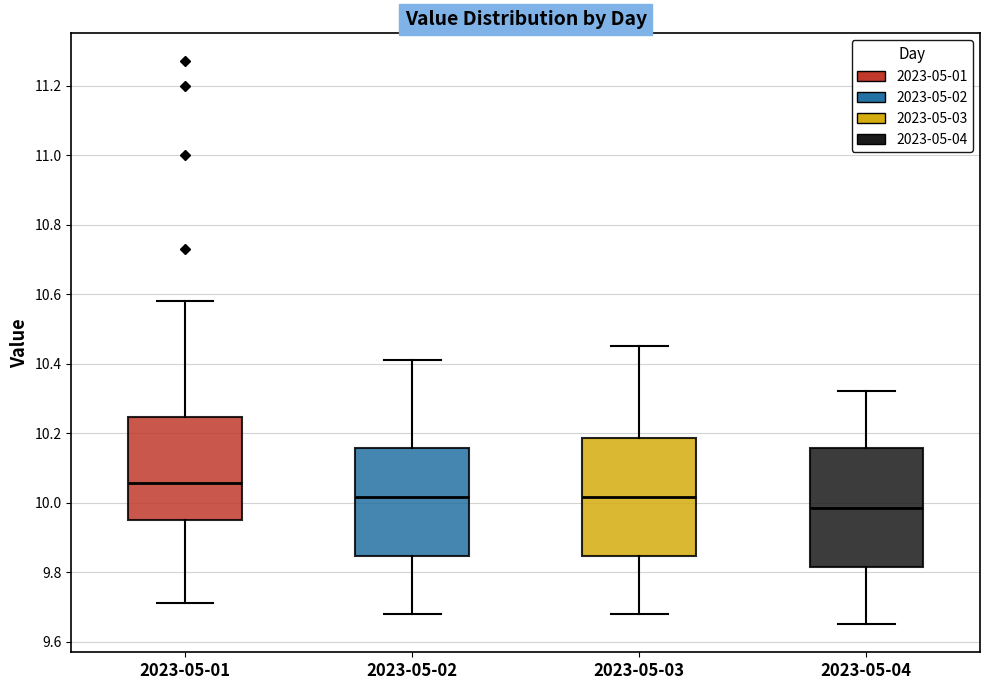

Where does the upper whisker of the box for 2023-05-02 end on the y-axis? The values are not printed on the chart, so give them approximately, as read against the axis.

10.42